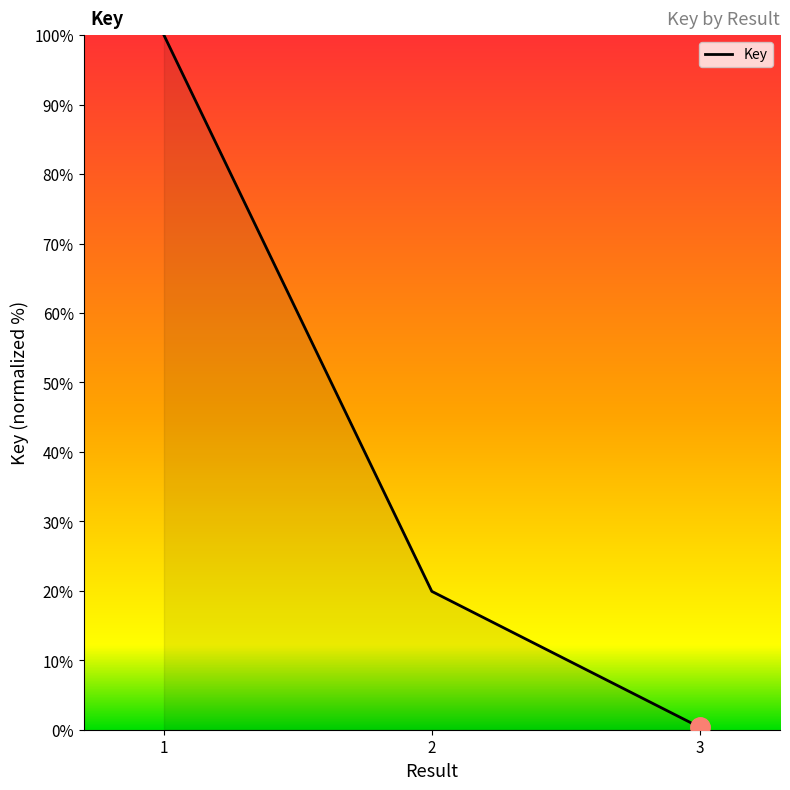

What is the minimum value shown in the chart?

0.4